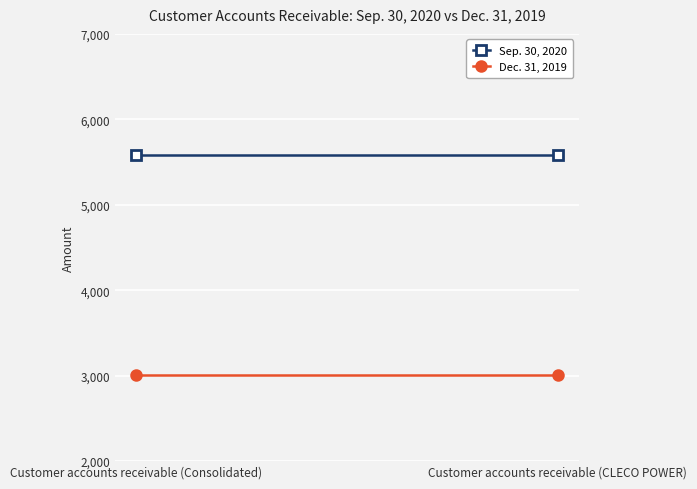

What is the spread (max minus min) of values at Customer accounts receivable (Consolidated)?

2576